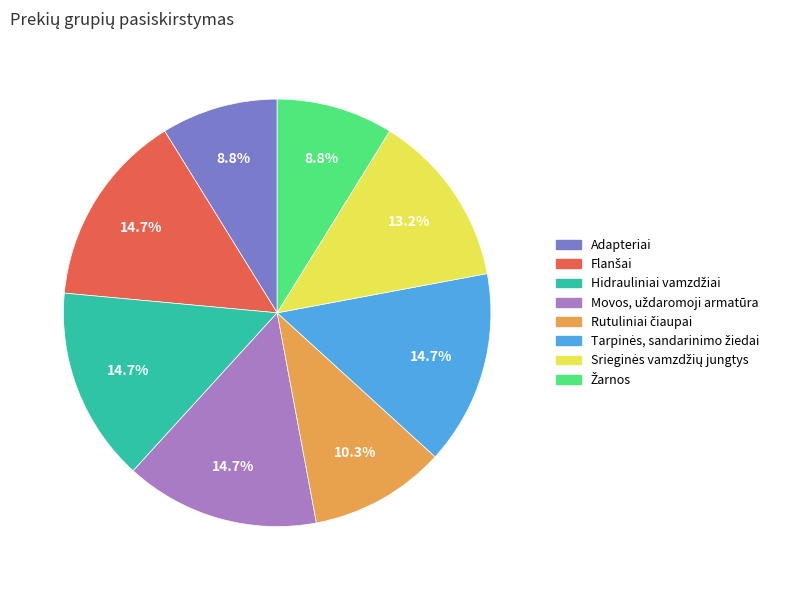

Does Adapteriai represent more than half of the total?

No